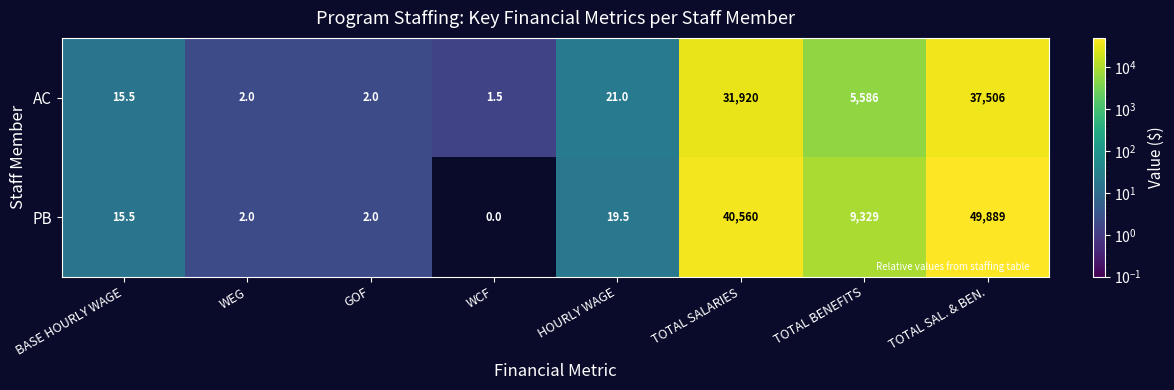

What is the sum of all AC values?

75054.0